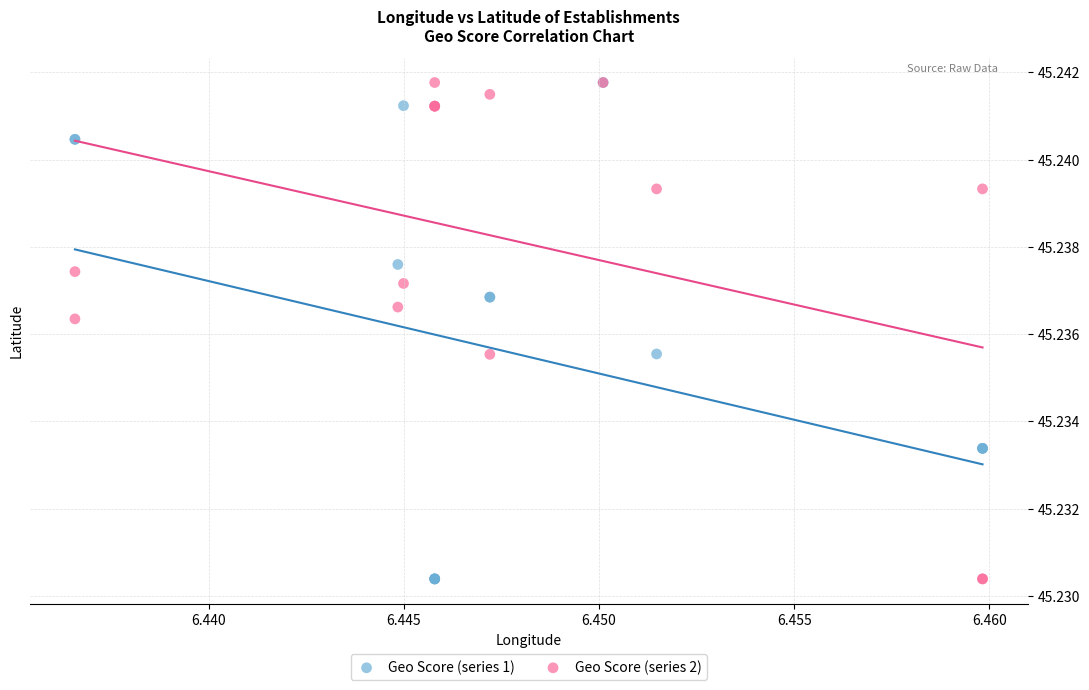

What are all the series names shown in the legend?

Geo Score (series 1), Geo Score (series 2)